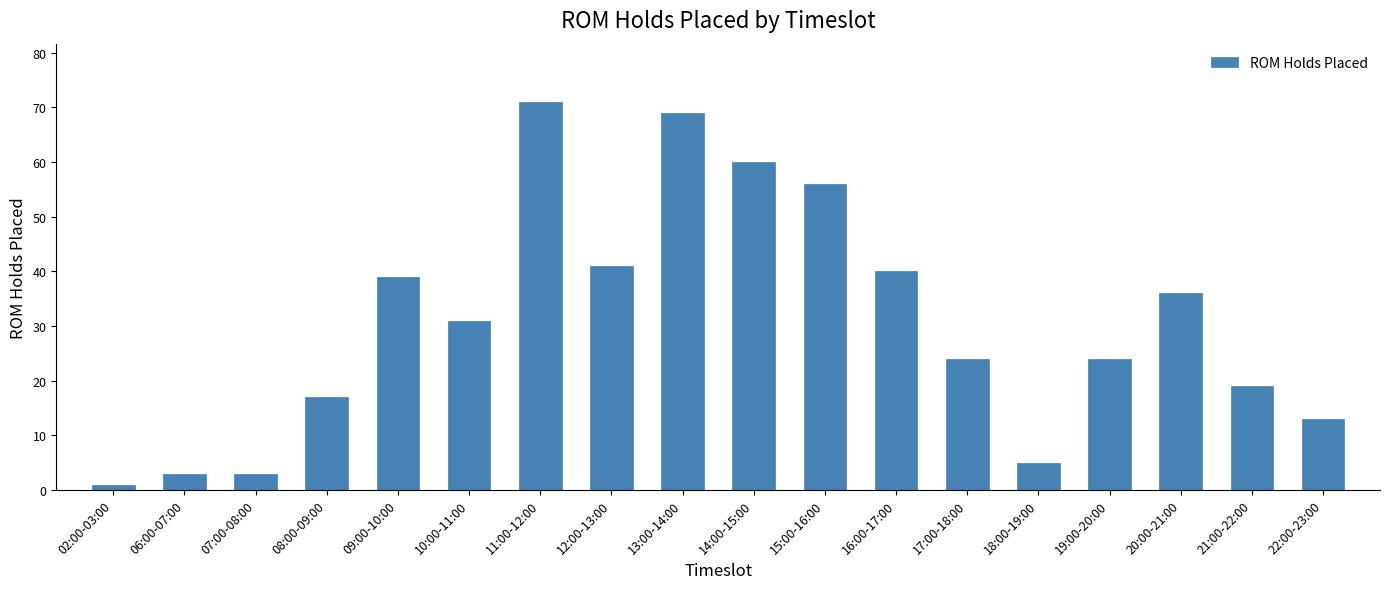

Reading right to left, list all the values displayed in this chart.

13	19	36	24	5	24	40	56	60	69	41	71	31	39	17	3	3	1